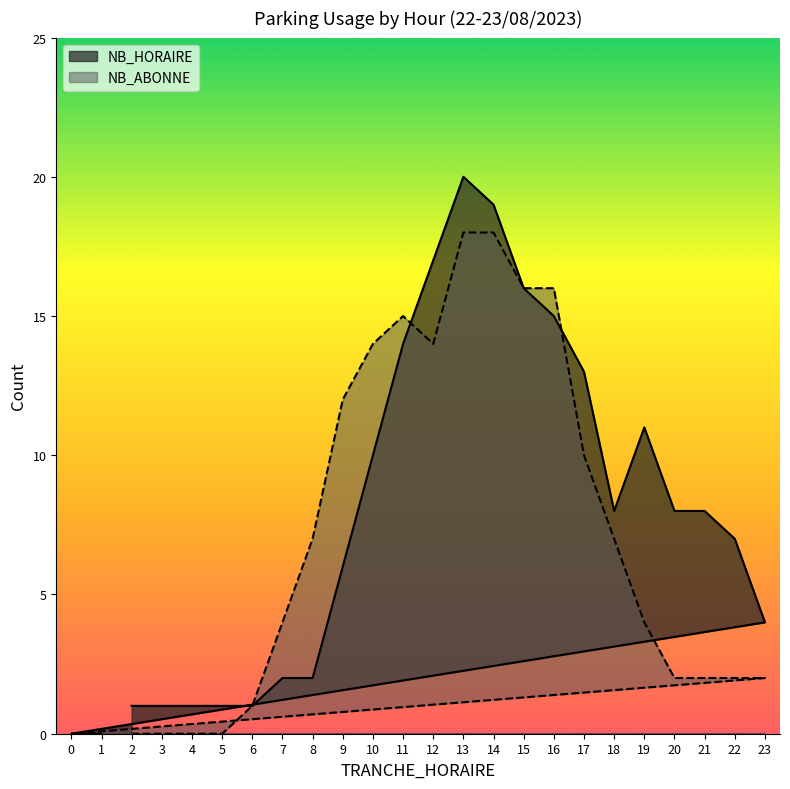

What is the difference between the maximum and minimum values in the NB_HORAIRE series?

20